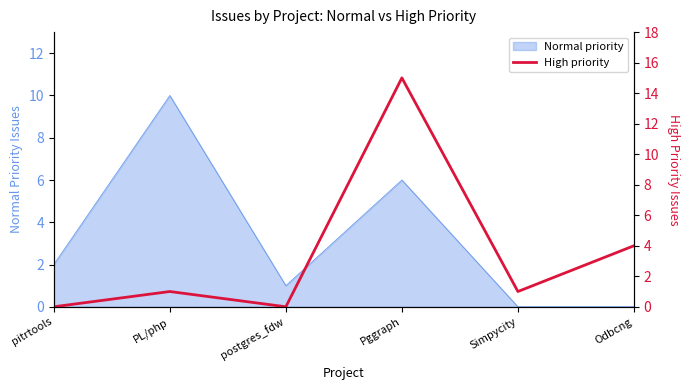

List the labels in order of value, largest first.

Pggraph, Odbcng, PL/php, Simpycity, pitrtools, postgres_fdw